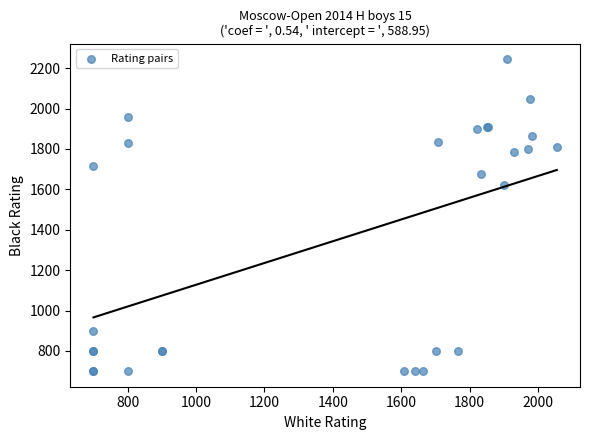

What Y value in the scatter plot is closest to 1472?

1623